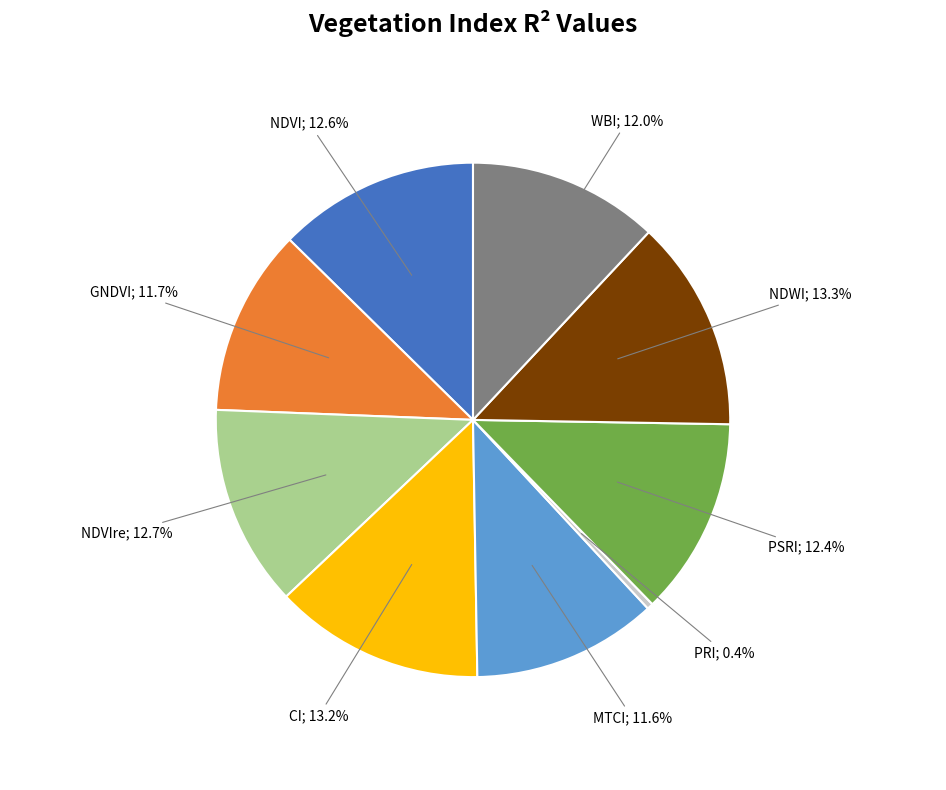

Does any single category account for the majority?

No